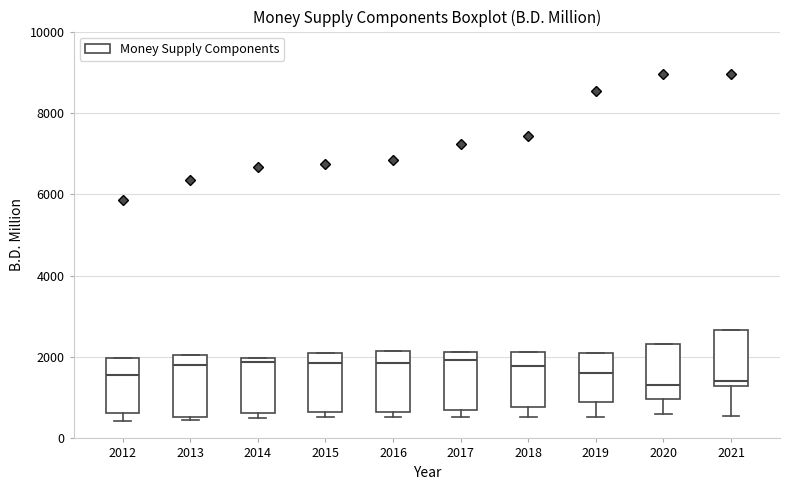

Where is the lower edge of the box at x = 2019 on the y-axis? The values are not printed on the chart, so give them approximately, as read against the axis.

800